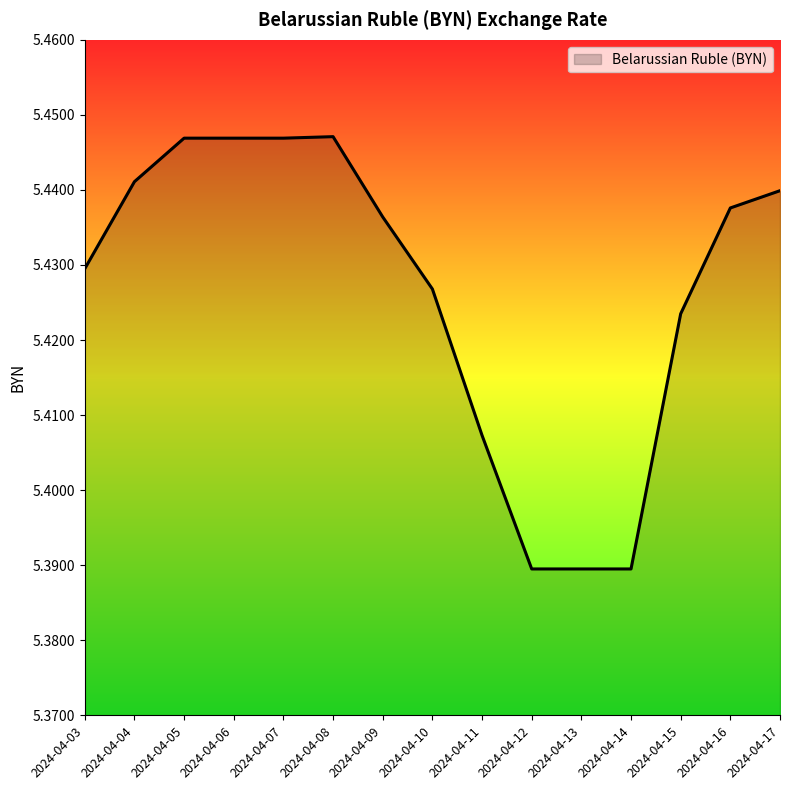

Which has a higher value, 2024-04-06 or 2024-04-10?

2024-04-06